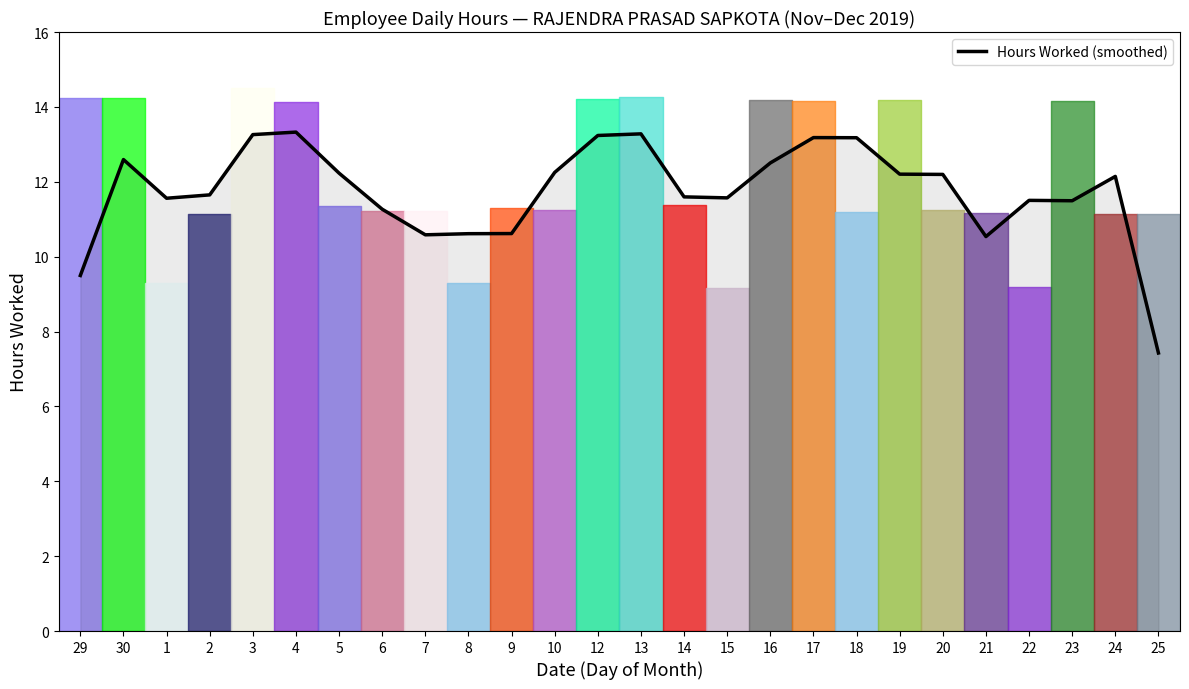

Rank the categories by value from highest to lowest.

4, 13, 3, 12, 17, 18, 30, 16, 10, 5, 19, 20, 24, 2, 14, 15, 1, 22, 23, 6, 9, 8, 7, 21, 29, 25